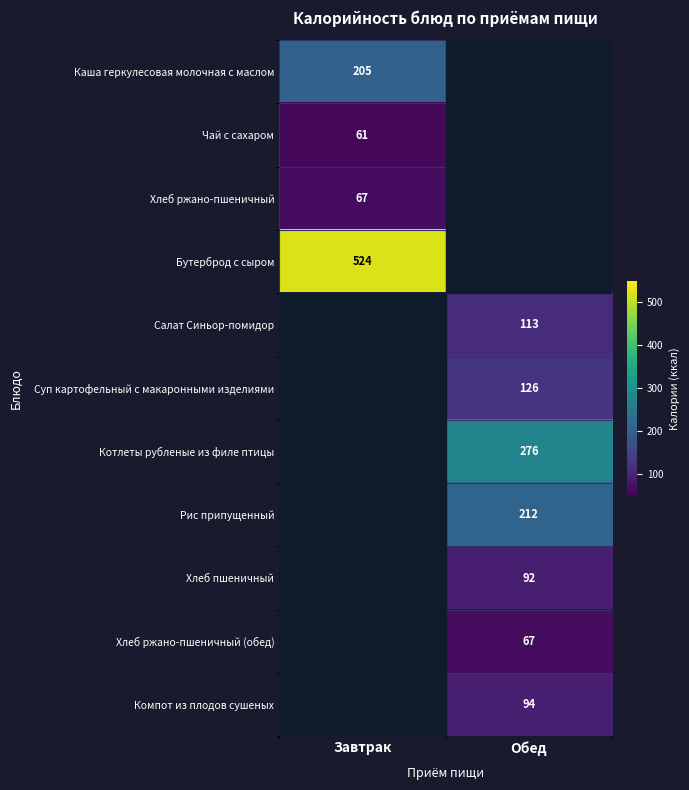

At which category does the chart reach its minimum across all series?

Обед